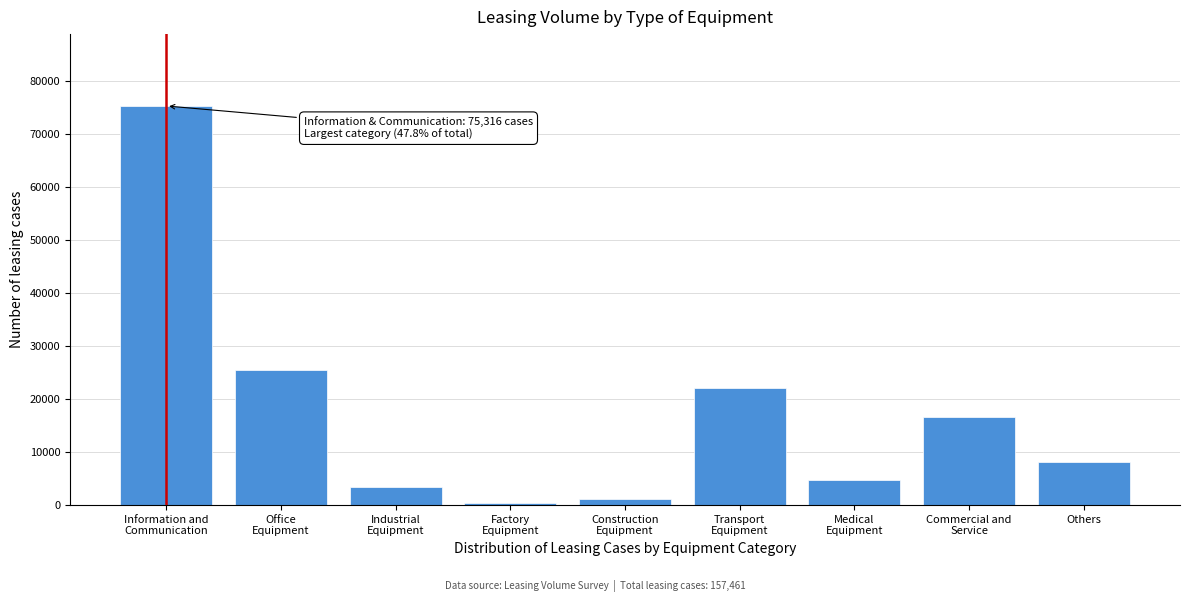

Reading left to right, extract all data points from this chart.

75316	25547	3428	415	1229	22126	4692	16595	8113